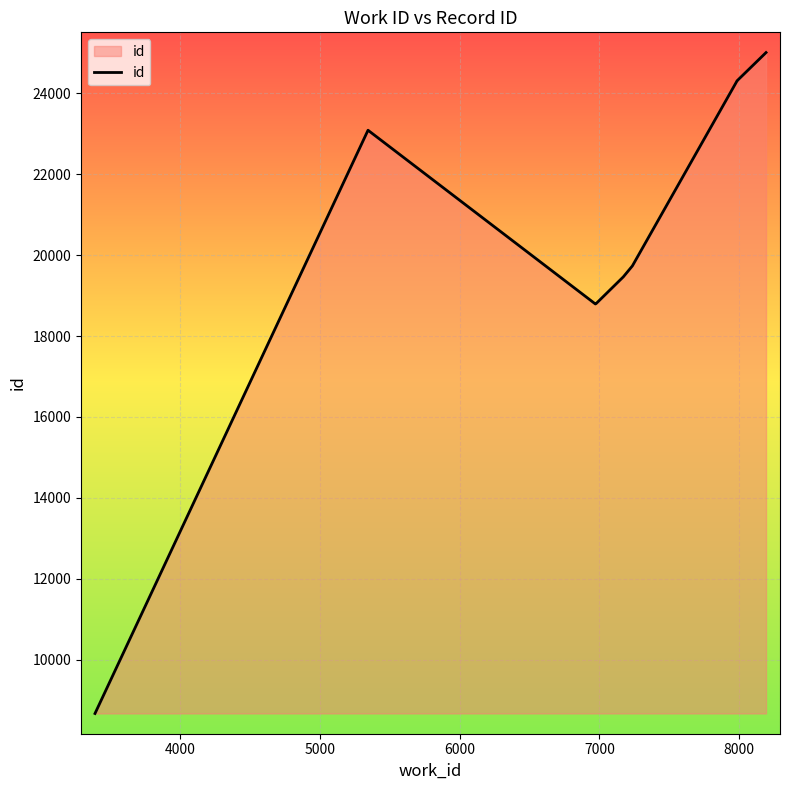

Reading right to left, transcribe all the data shown in this chart.

25006	24303	24302	24297	19733	19462	18804	18792	23086	8670